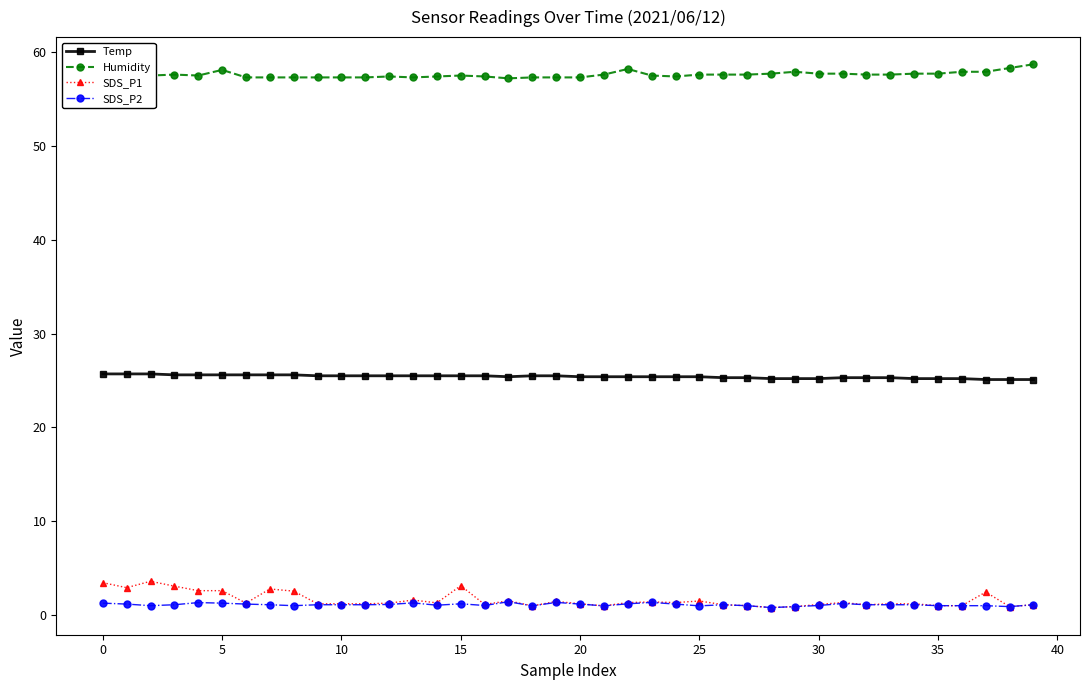

How many lines are shown in the chart?

4